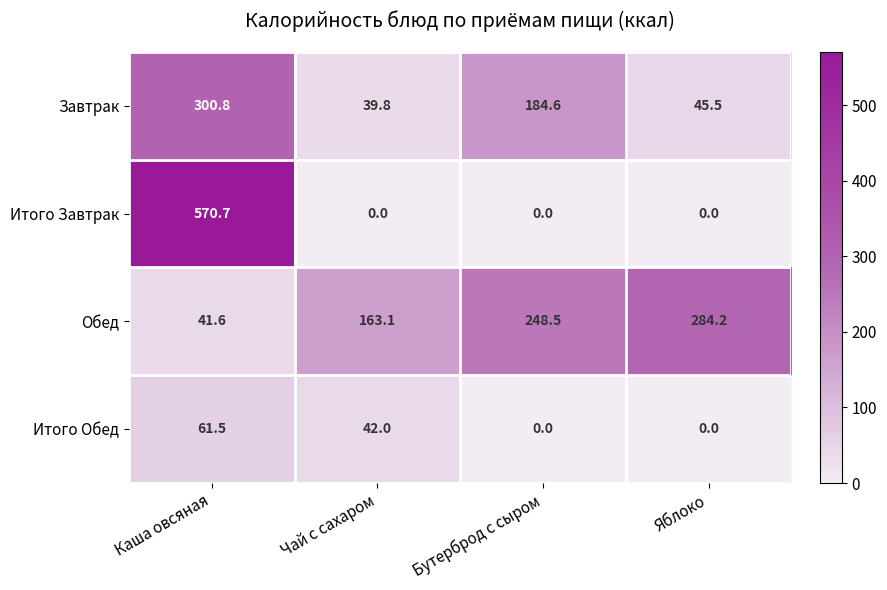

Reading left to right, transcribe all the data shown in this chart.

Завтрак: 300.8	39.8	184.6	45.5
Итого Завтрак: 570.7	0.0	0.0	0.0
Обед: 41.6	163.1	248.5	284.2
Итого Обед: 61.5	42.0	0.0	0.0